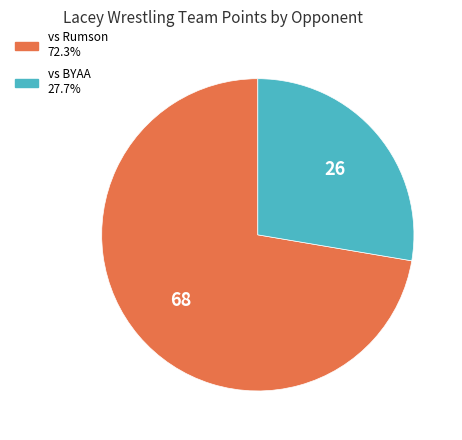

Count the number of slices in the pie.

2